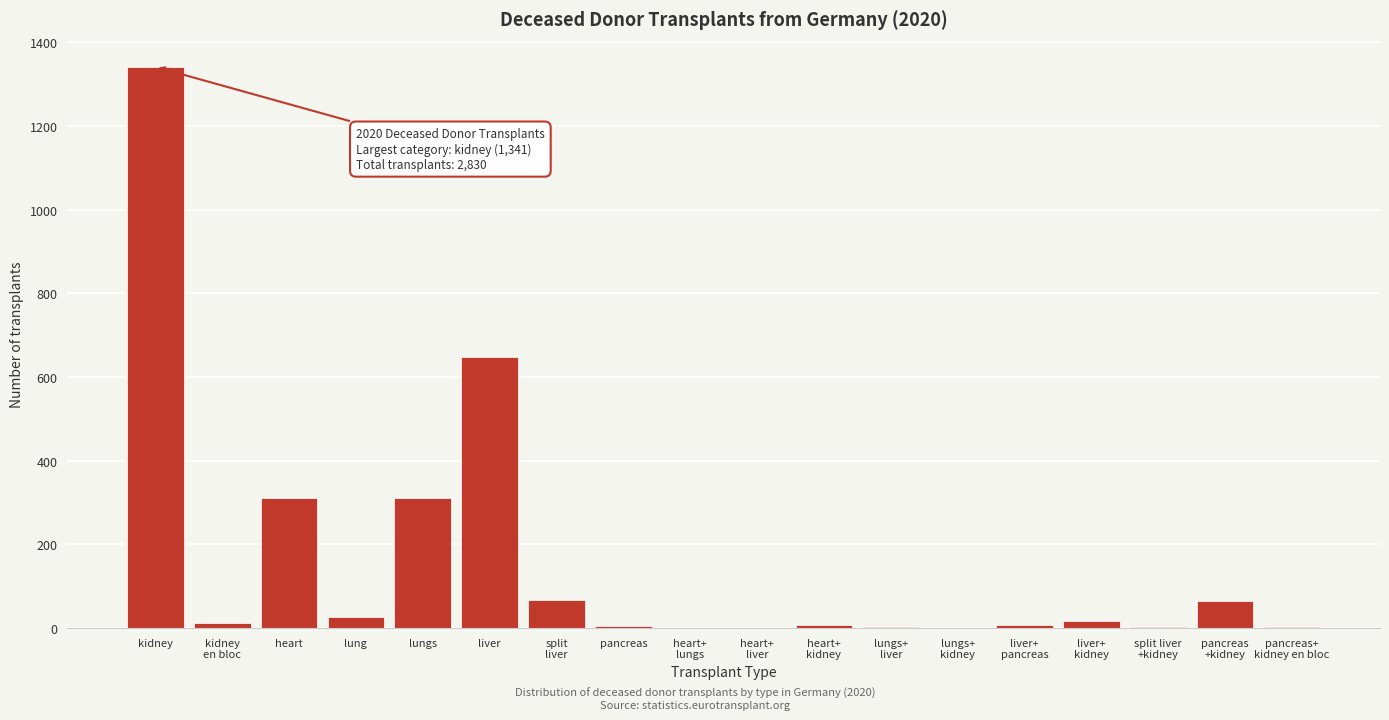

What is the sum of all values?

2830